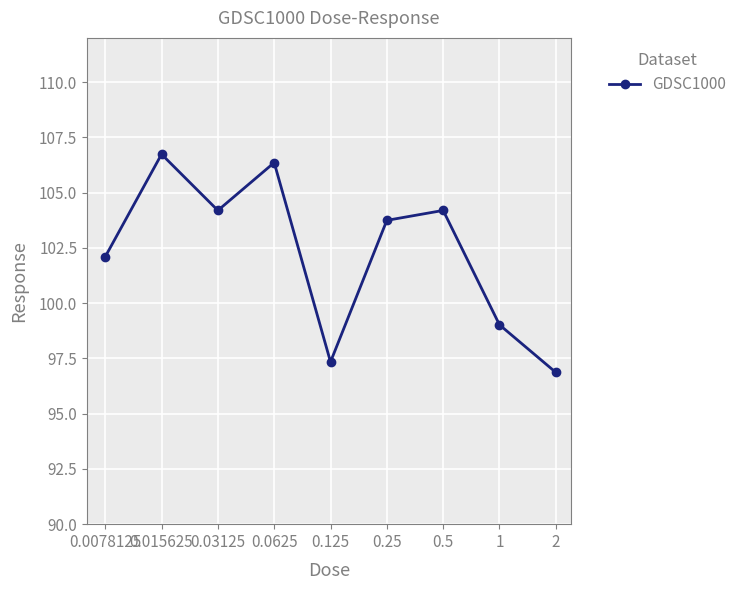

Reading left to right, what are all the values shown in this chart?

102.1	106.7	104.2	106.4	97.3	103.7	104.2	99.0	96.9